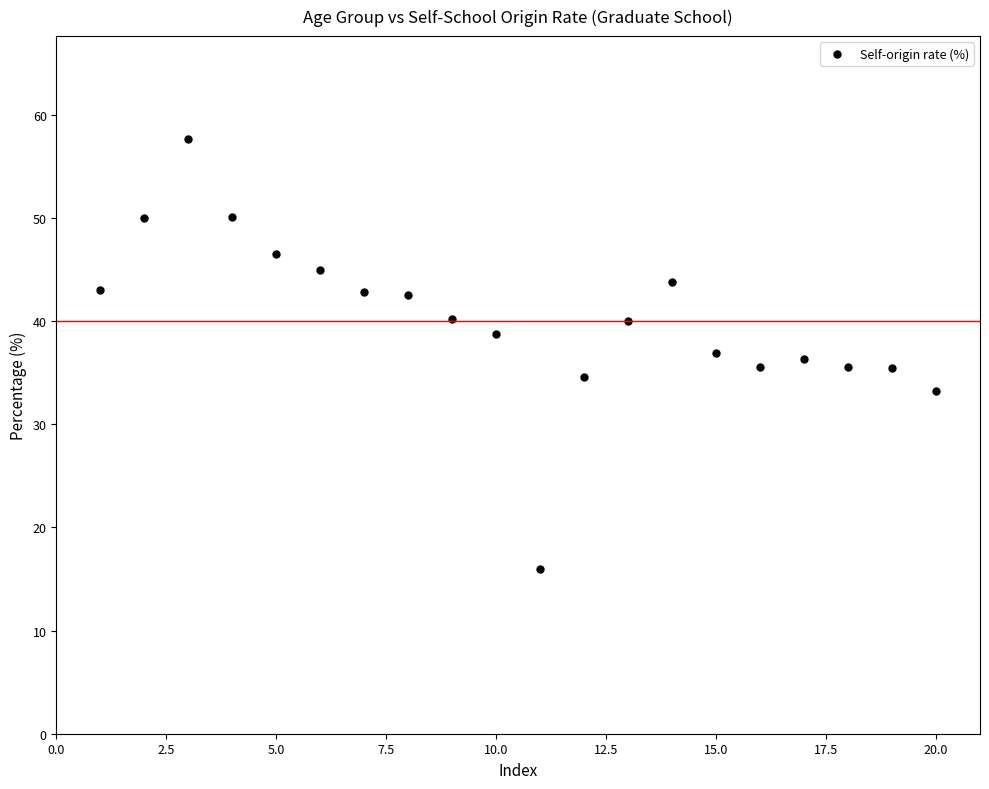

What is the range of X values (max minus min)?

19.0